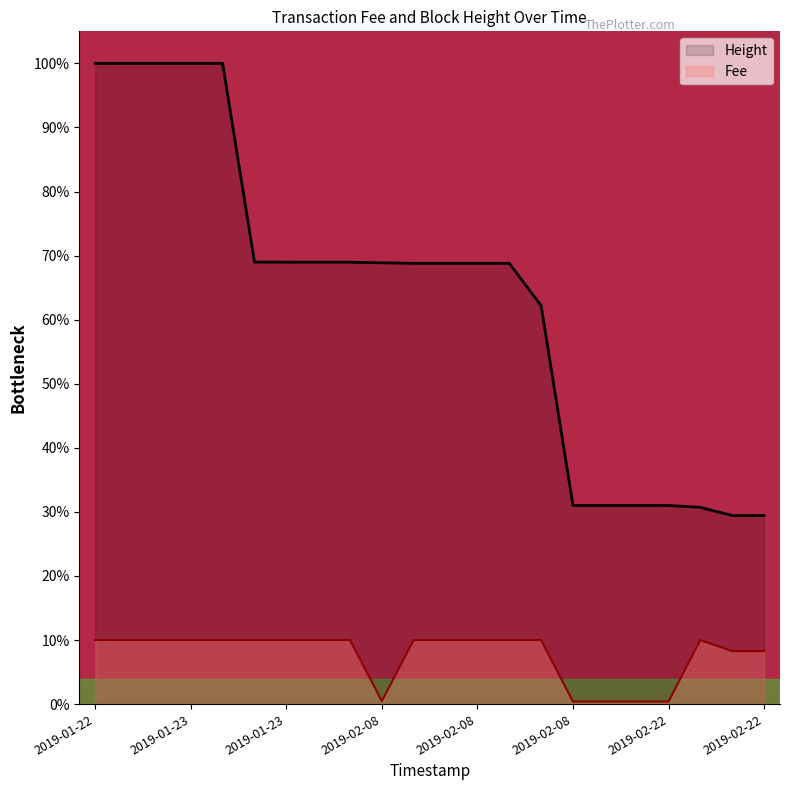

What is the sum of all Height values?

1395.7